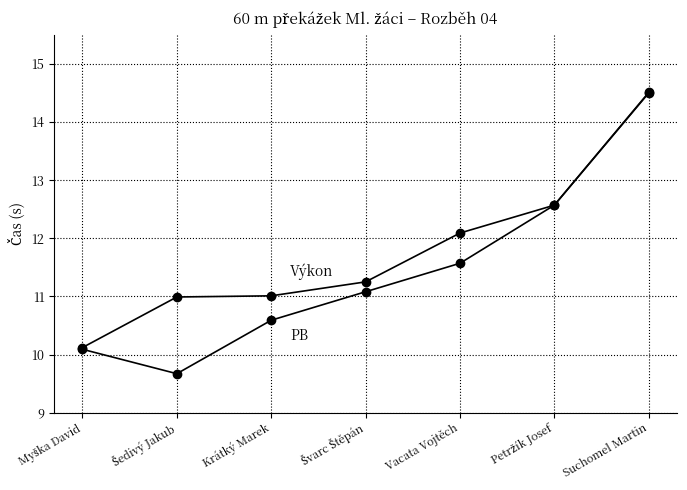

What position from the left is Myška David?

1